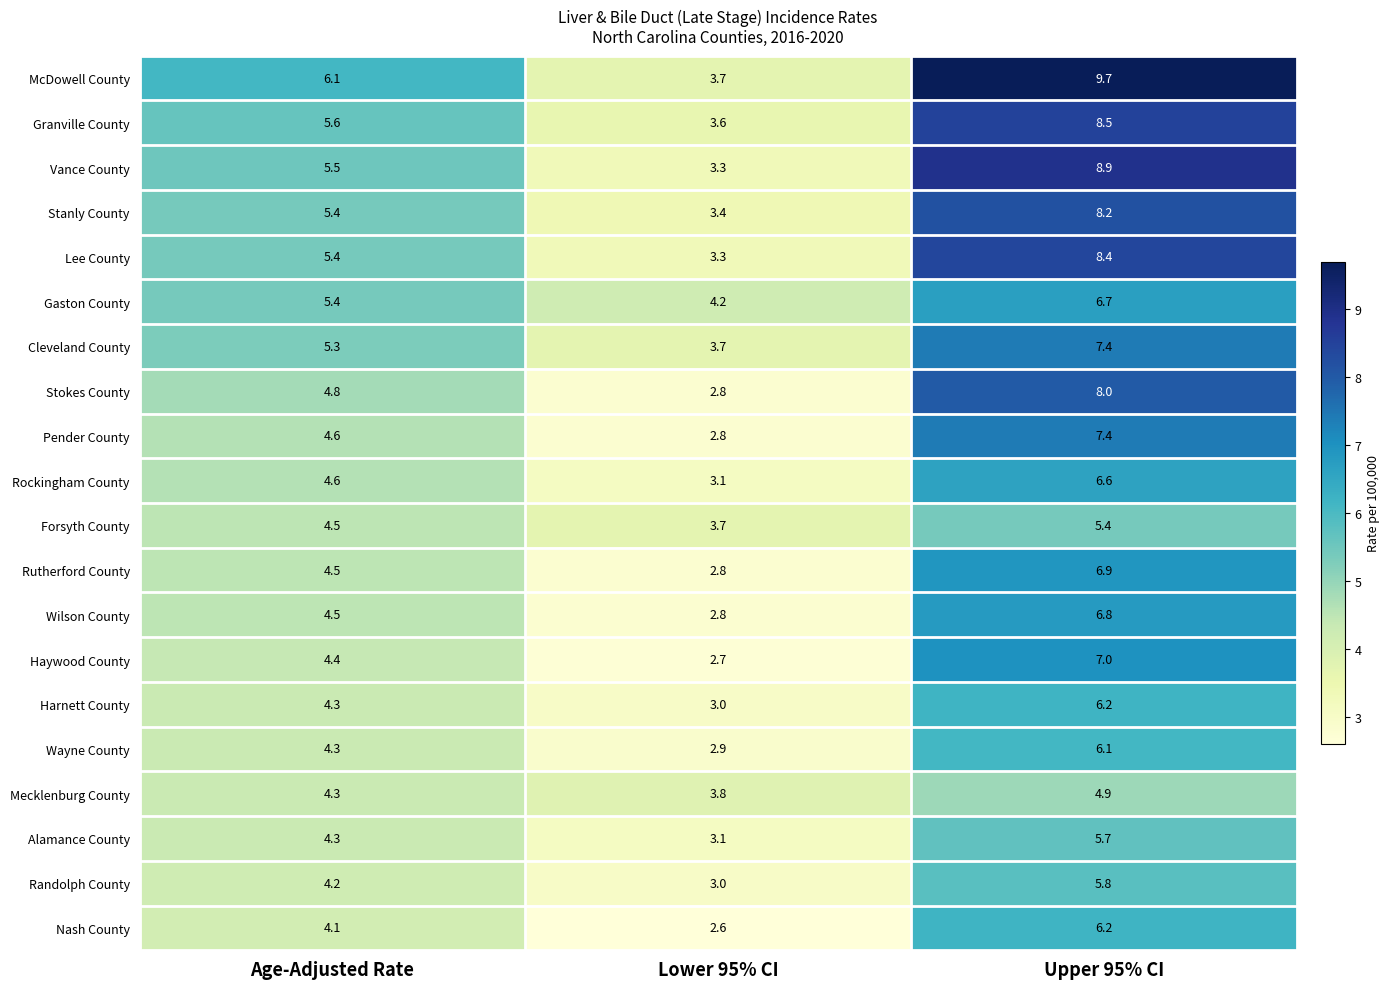

Which label corresponds to the largest value in the chart?

Upper 95% CI